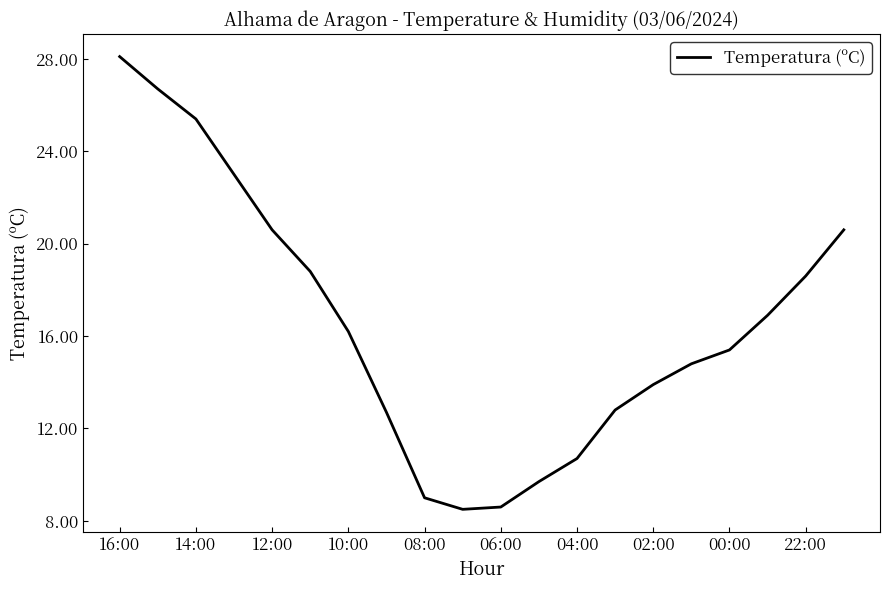

What is the greatest value displayed?

28.1